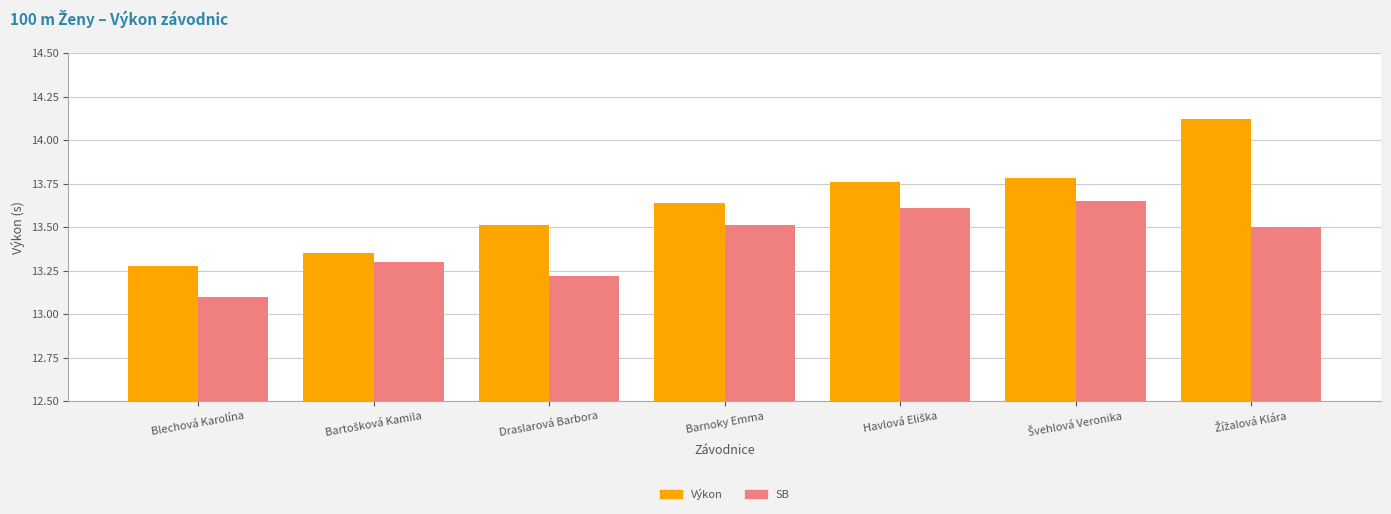

What are all the series names shown in the legend?

Výkon, SB